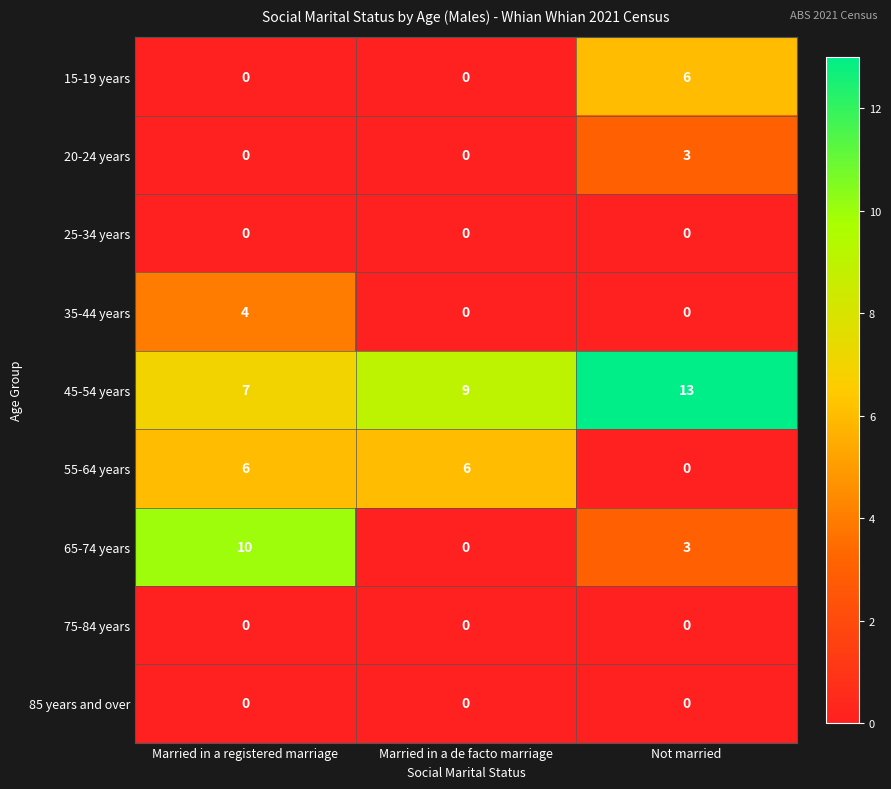

Reading left to right, extract all data points from this chart.

15-19 years: Married in a registered marriage=0	Married in a de facto marriage=0	Not married=6
20-24 years: Married in a registered marriage=0	Married in a de facto marriage=0	Not married=3
25-34 years: Married in a registered marriage=0	Married in a de facto marriage=0	Not married=0
35-44 years: Married in a registered marriage=4	Married in a de facto marriage=0	Not married=0
45-54 years: Married in a registered marriage=7	Married in a de facto marriage=9	Not married=13
55-64 years: Married in a registered marriage=6	Married in a de facto marriage=6	Not married=0
65-74 years: Married in a registered marriage=10	Married in a de facto marriage=0	Not married=3
75-84 years: Married in a registered marriage=0	Married in a de facto marriage=0	Not married=0
85 years and over: Married in a registered marriage=0	Married in a de facto marriage=0	Not married=0